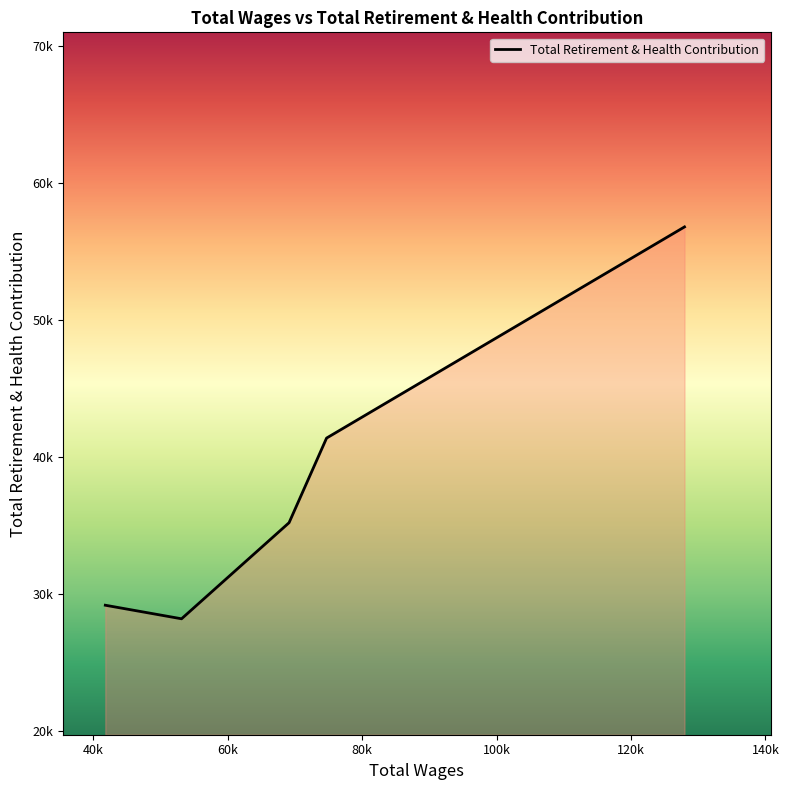

Does the chart have visible grid lines?

No